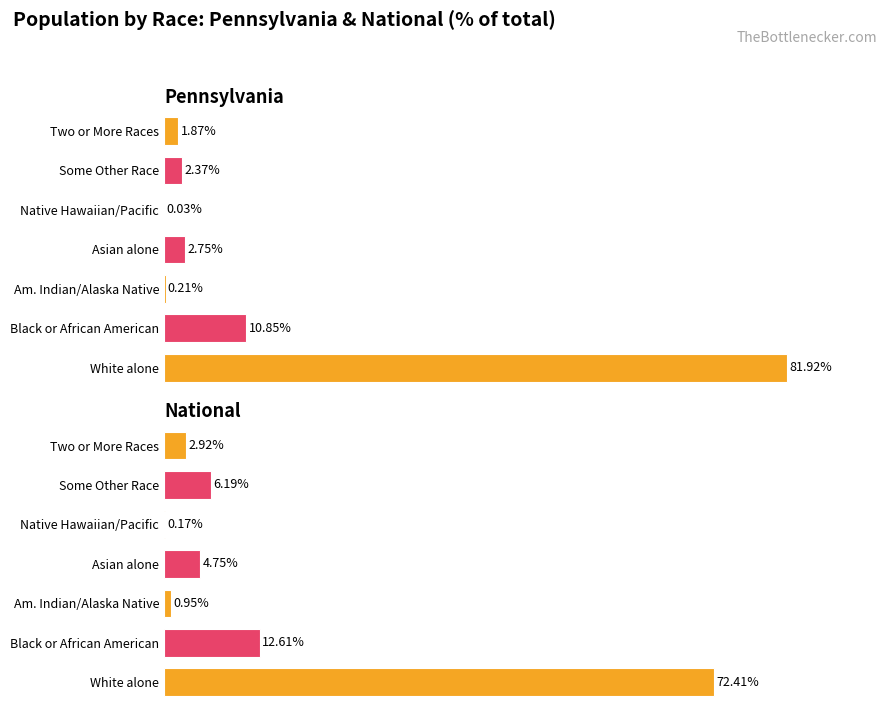

Which series changed the most between Black or African American and Asian alone?

Pennsylvania